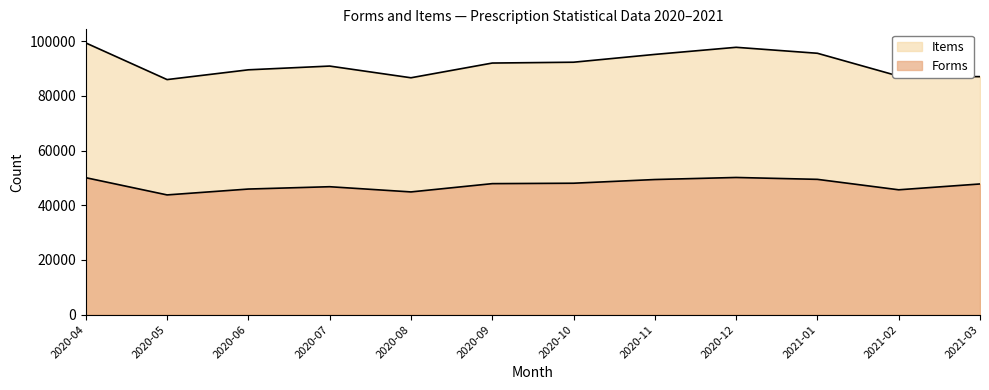

At 2021-03, list the series in order from smallest to largest.

Forms, Items